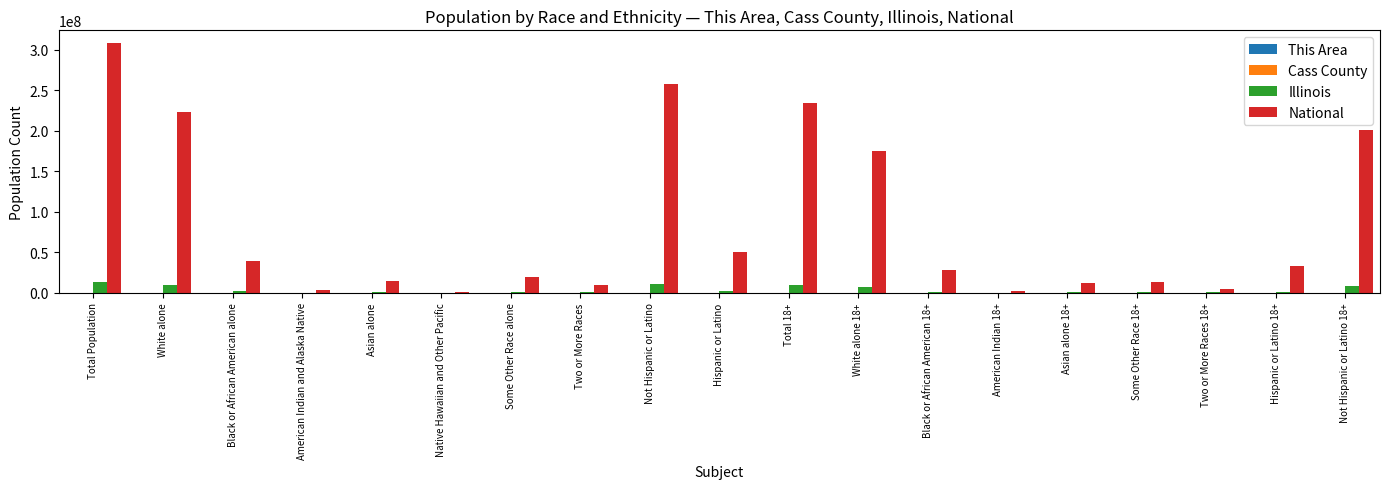

True or false: National has a value of 258267944 at Not Hispanic or Latino.

True